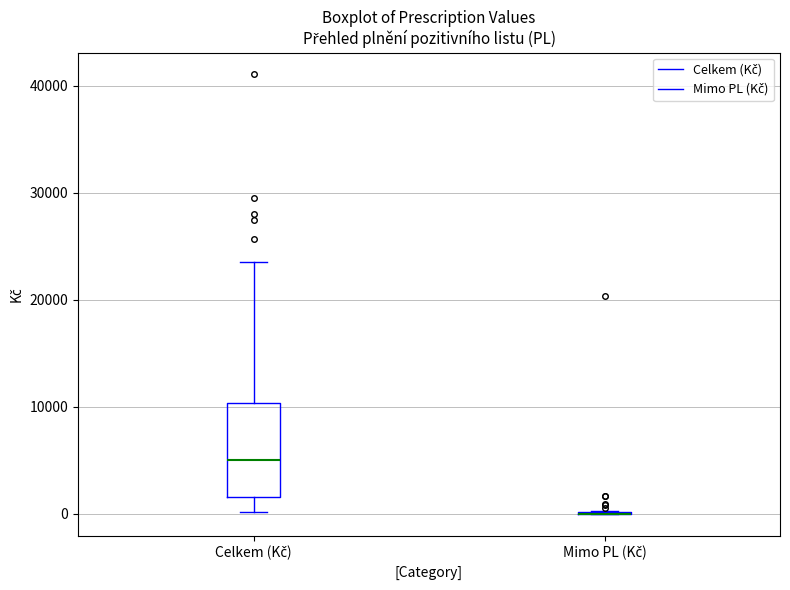

Which box is the tallest, from its lower edge to its upper edge?

Celkem (Kč)